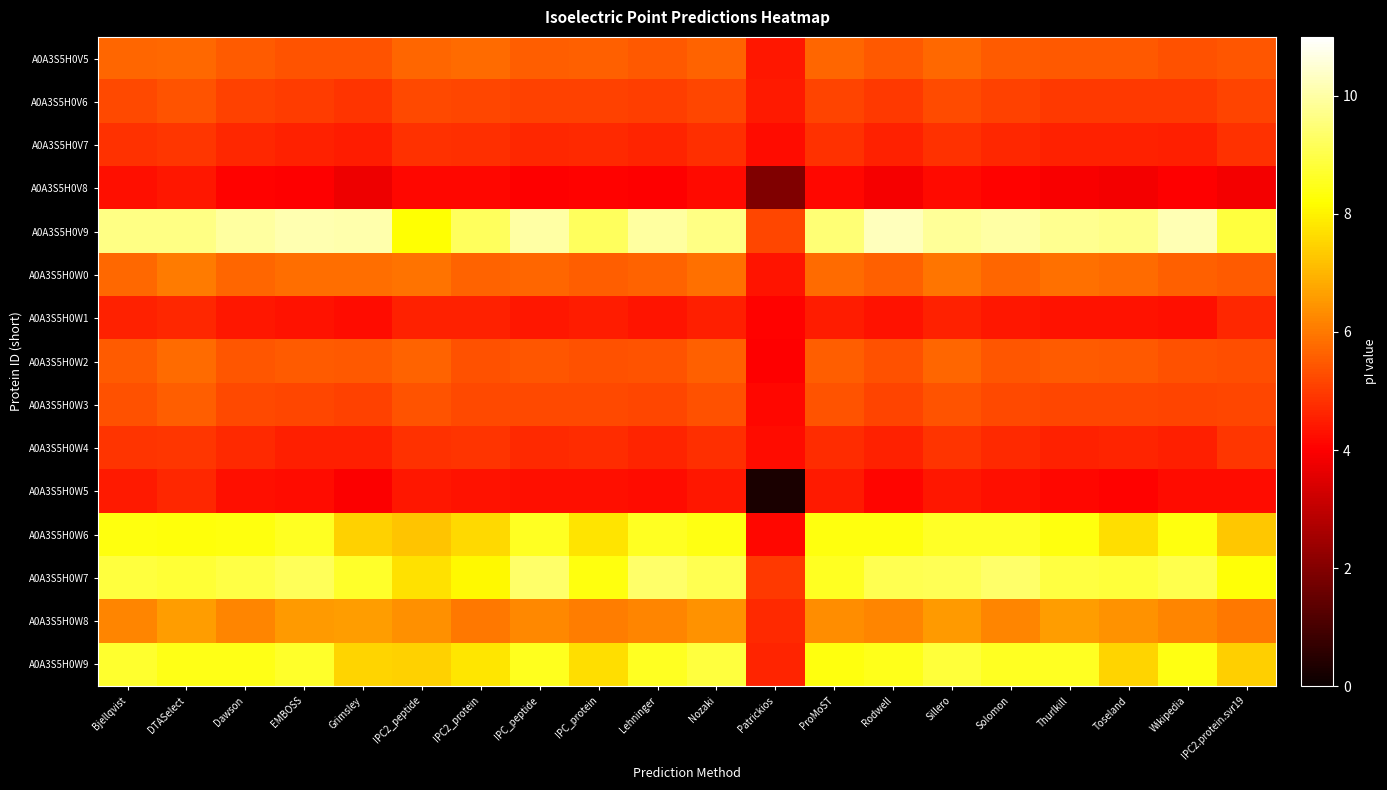

How many categories are shown in the chart?

20